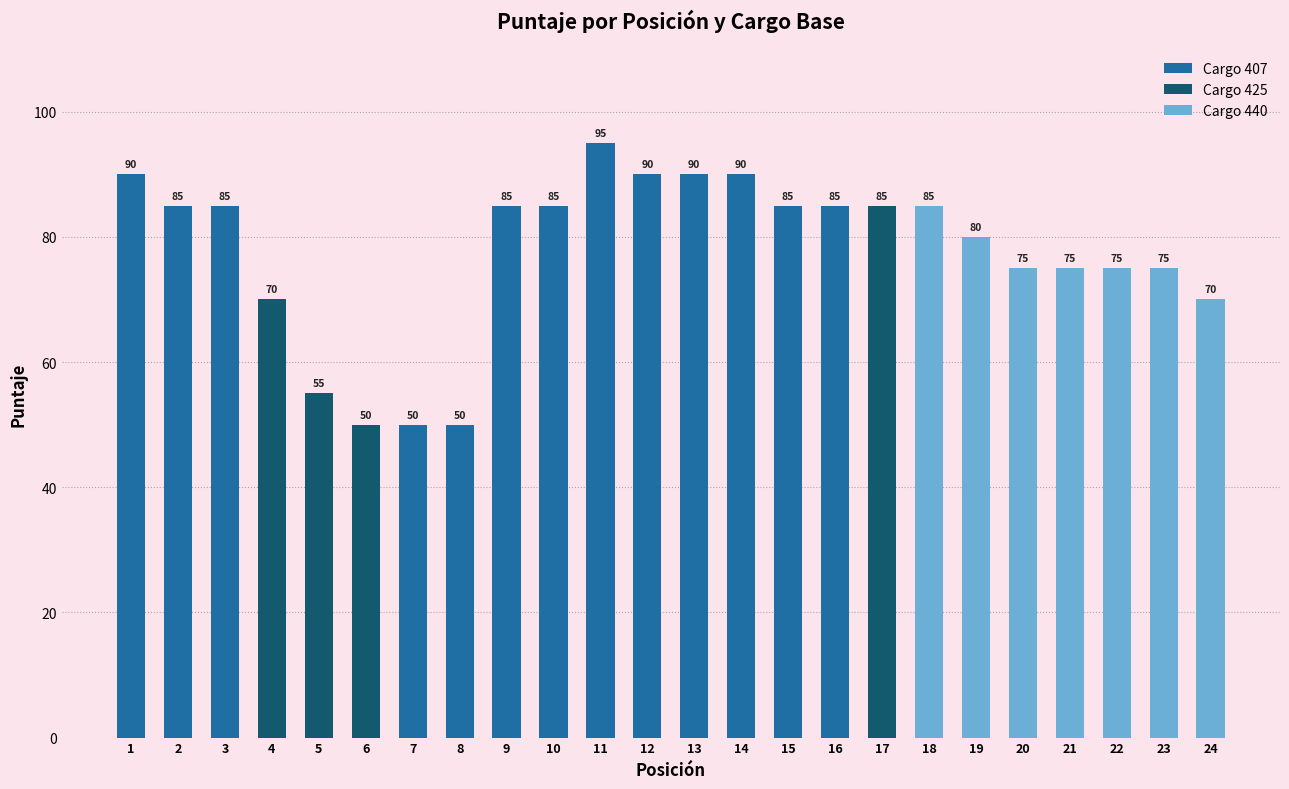

At which label does Cargo 407 first exceed 50?

1